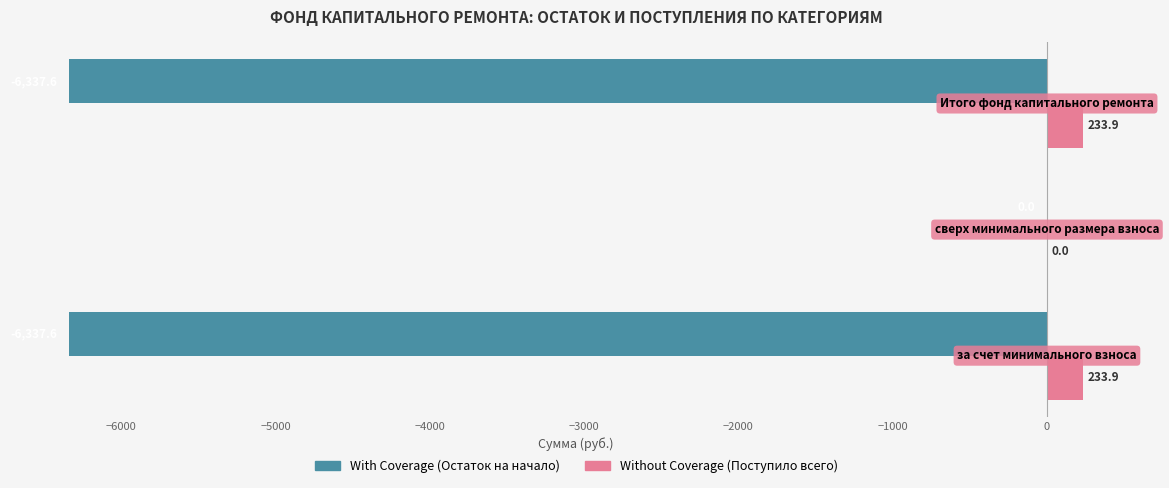

How many data points in With Coverage (Остаток на начало) are above -6337?

1